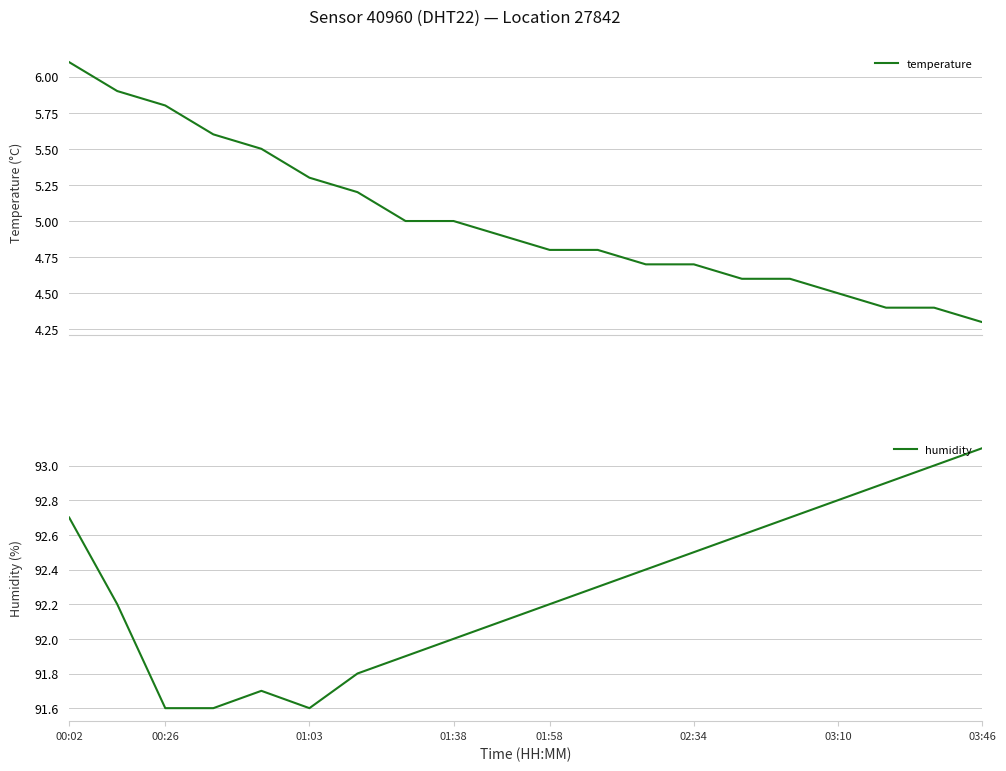

What is the minimum value for temperature?

4.3